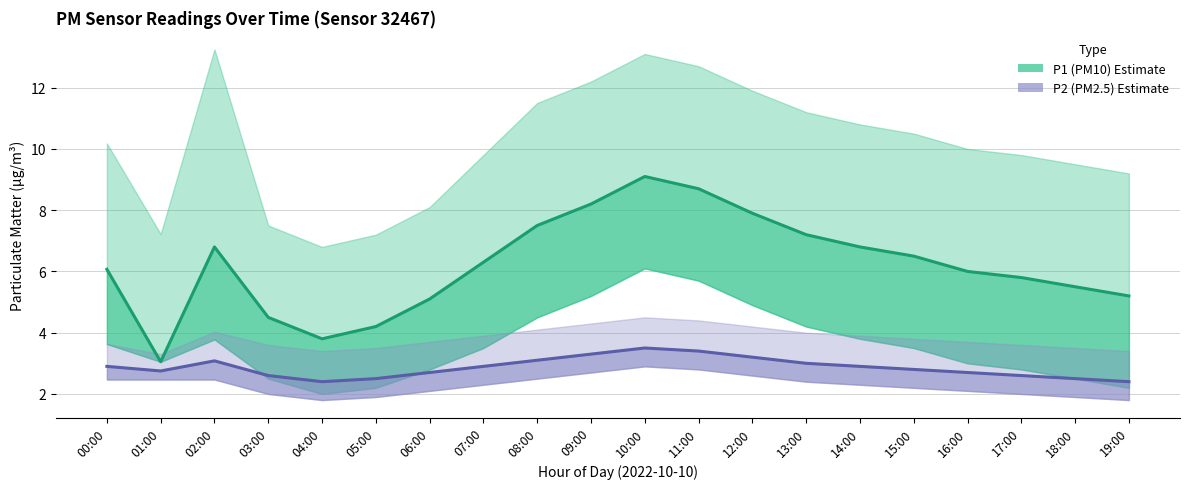

True or false: P1 (PM10) has a value of 8.0 at 19:00.

False